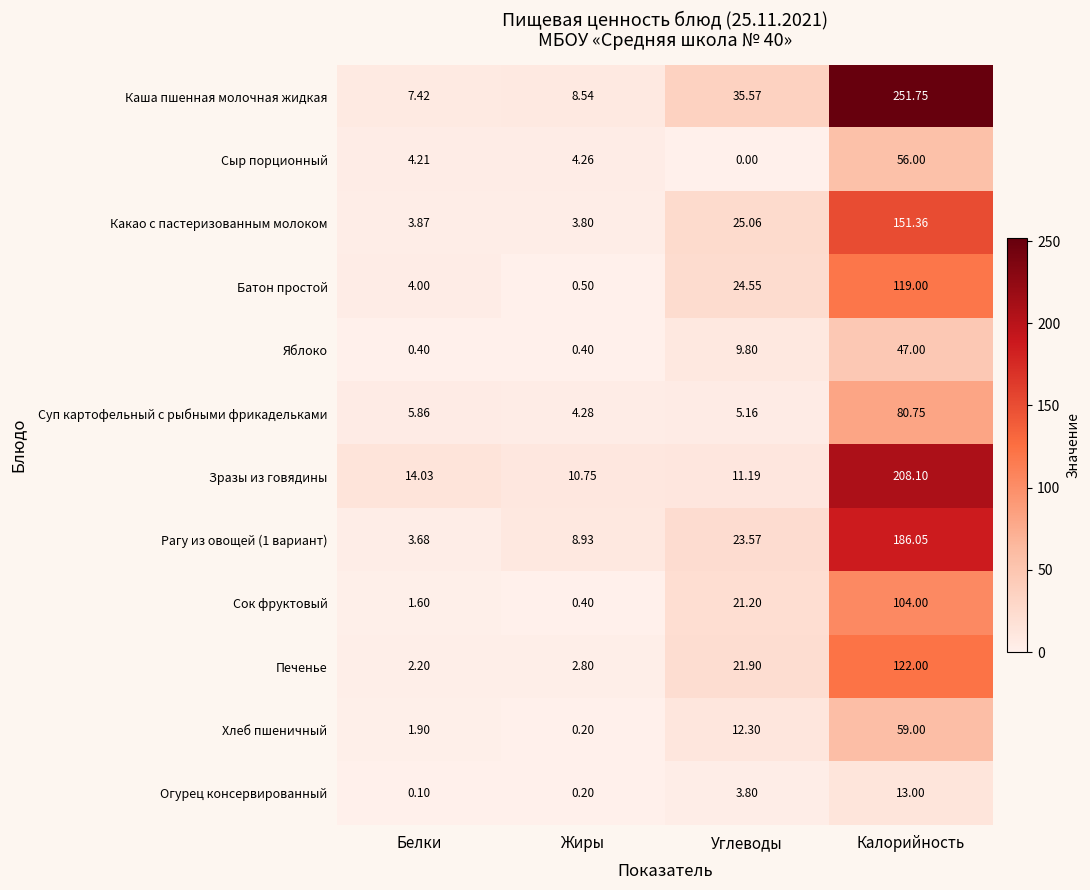

Rank the categories by Каша пшенная молочная жидкая value from highest to lowest.

Калорийность, Углеводы, Жиры, Белки